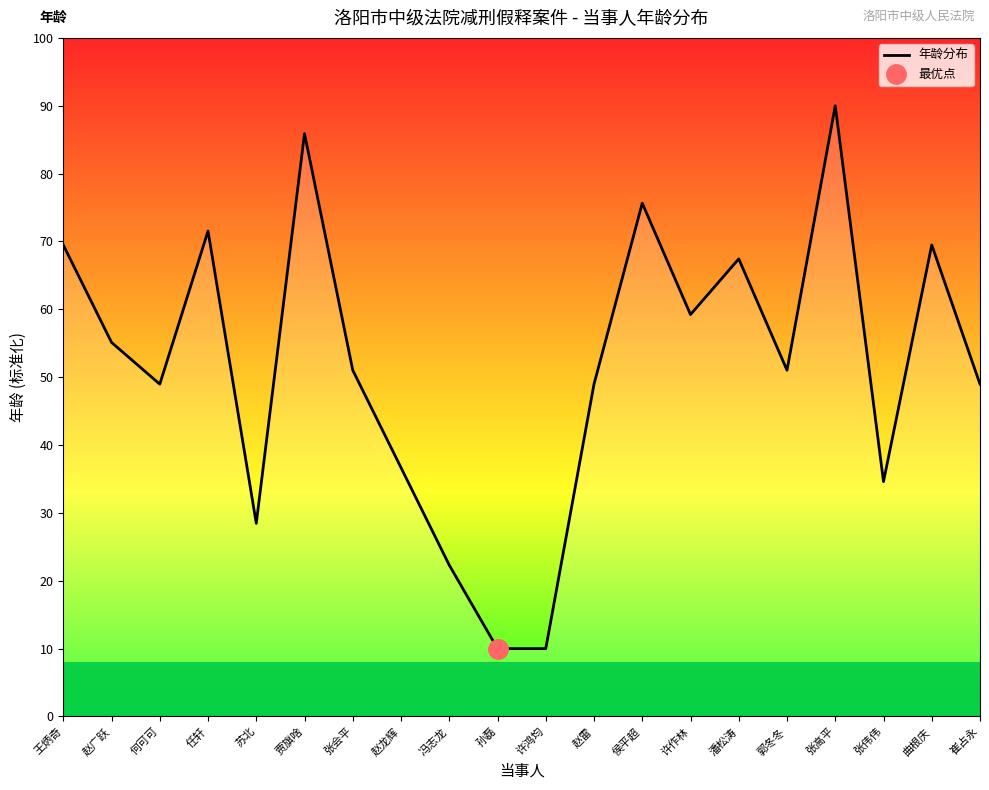

Reading left to right, list all the values displayed in this chart.

王炳奇=69.5	赵广跃=55.1	何可可=49.0	任轩=71.5	苏北=28.5	贾旗啥=85.9	张会平=51.0	赵龙辉=36.7	冯志龙=22.3	孙磊=10.0	许鸿均=10.0	赵雷=49.0	侯平超=75.6	许作林=59.2	潘松涛=67.4	郭冬冬=51.0	张高平=90.0	张伟伟=34.6	曲根庆=69.5	崔占永=49.0